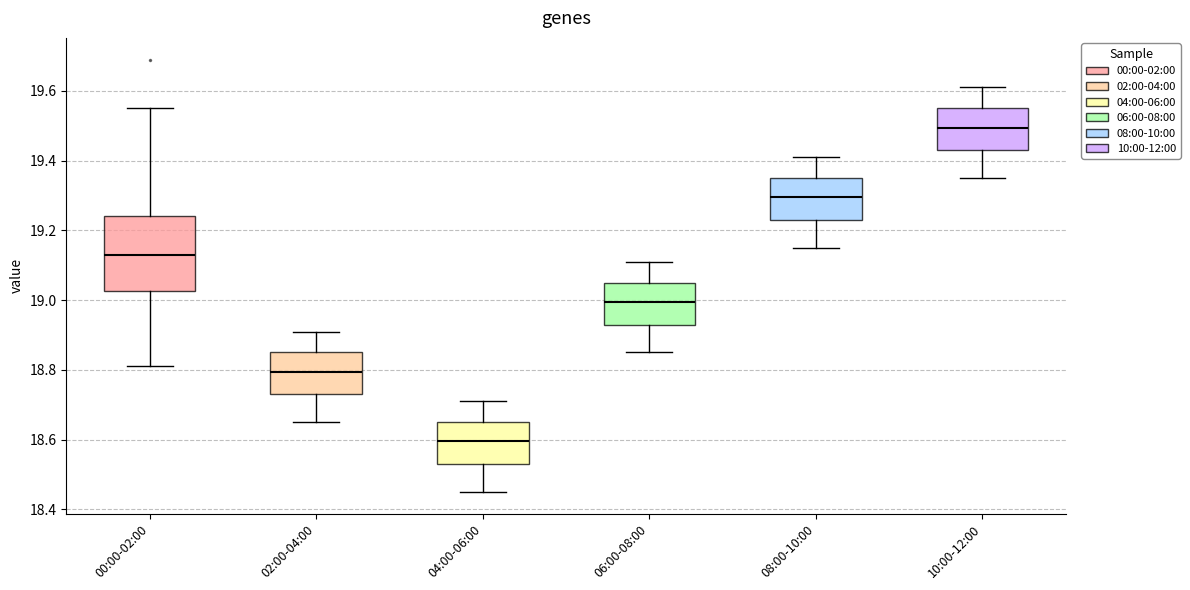

Where does the lower whisker of the box for 02:00-04:00 end on the y-axis? The values are not printed on the chart, so give them approximately, as read against the axis.

18.66